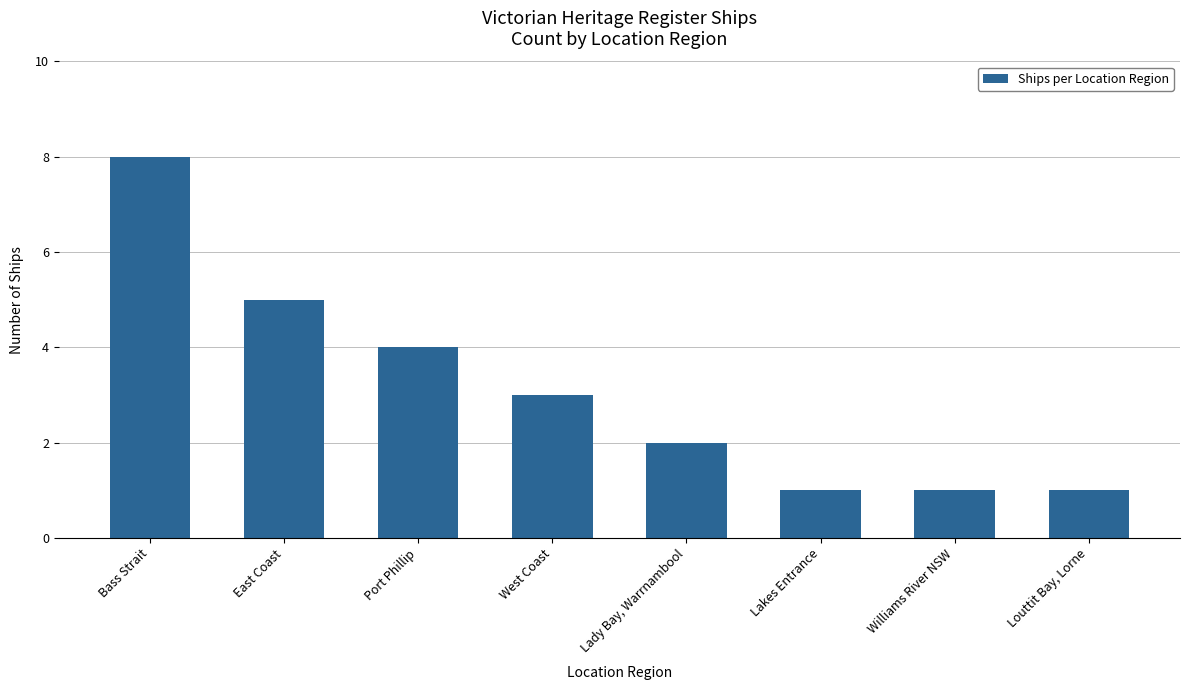

Is it true that the value at West Coast is 4?

False